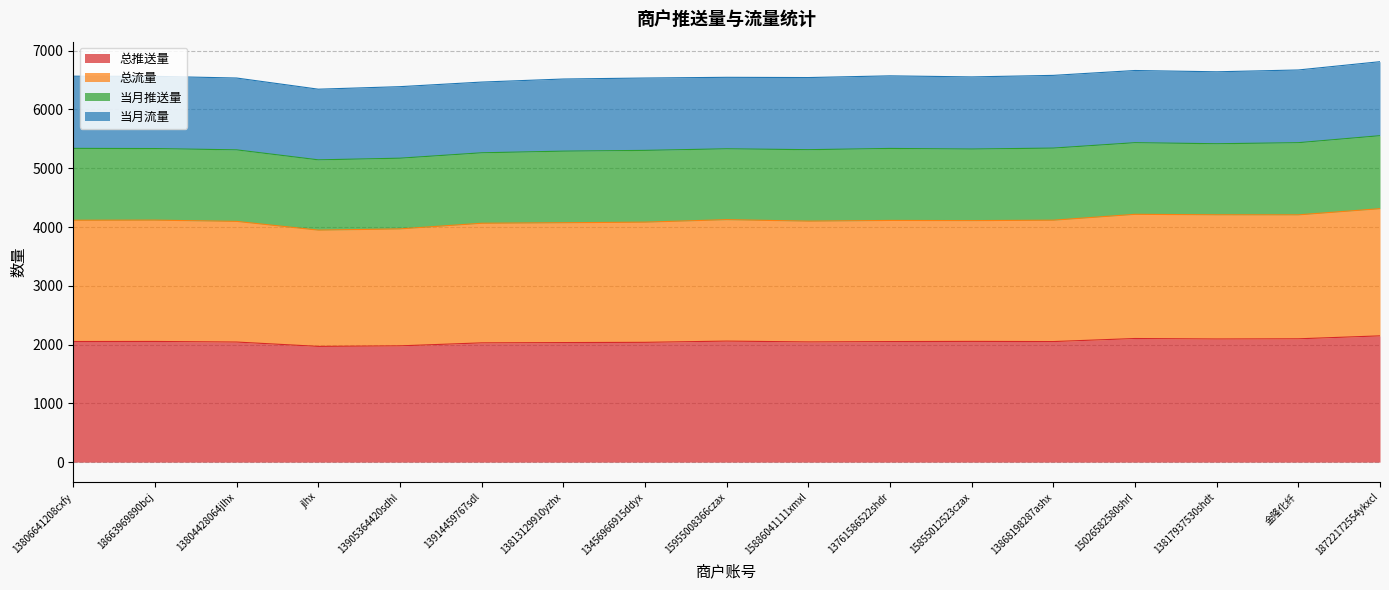

How many interior local valleys does the 总流量 series have?

4